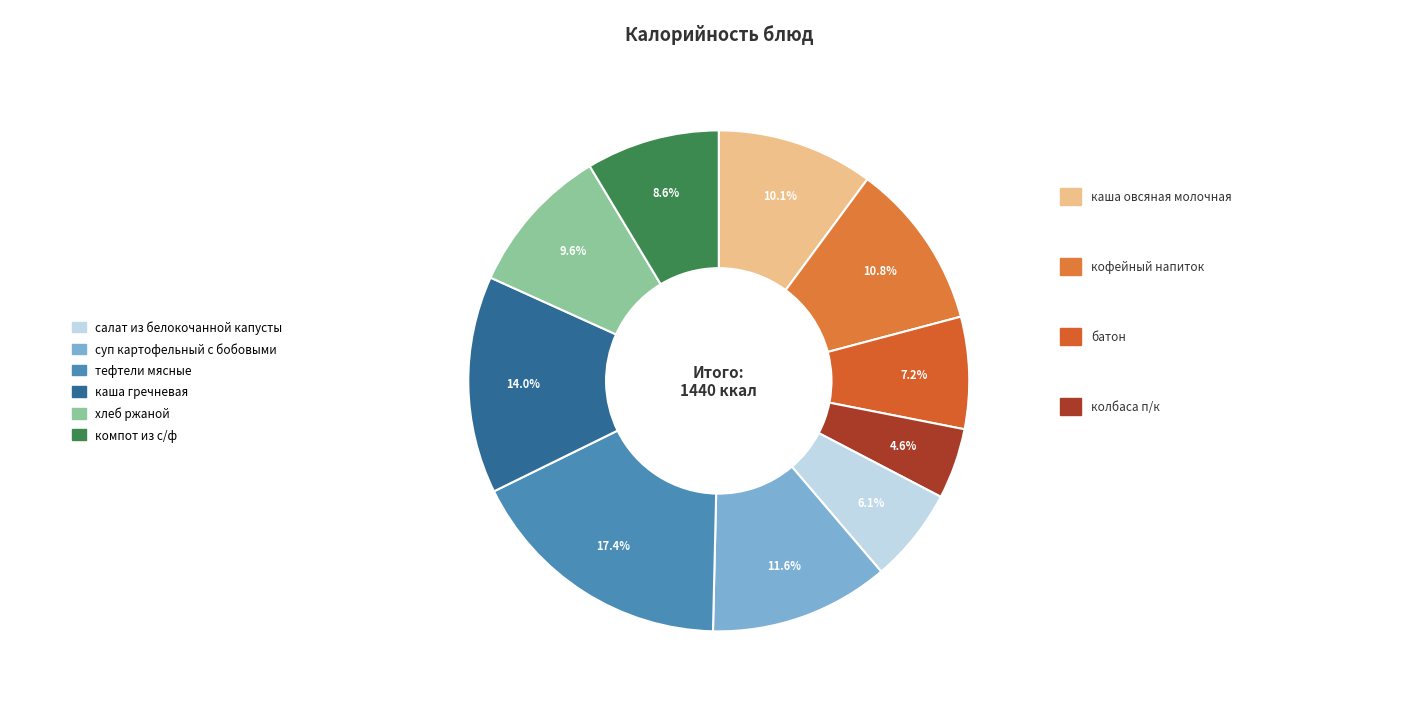

Which category has the smallest portion of the pie?

колбаса п/к